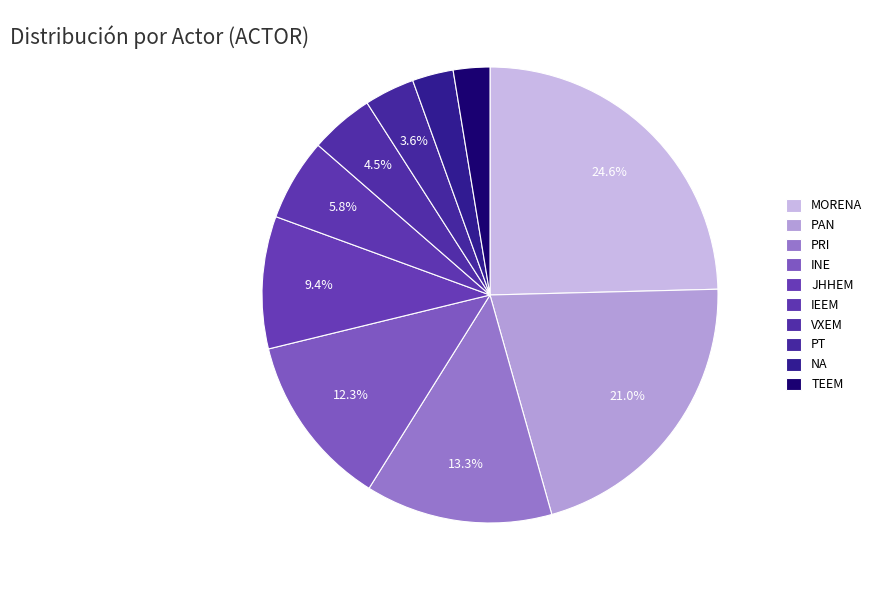

Which slice is the largest?

MORENA